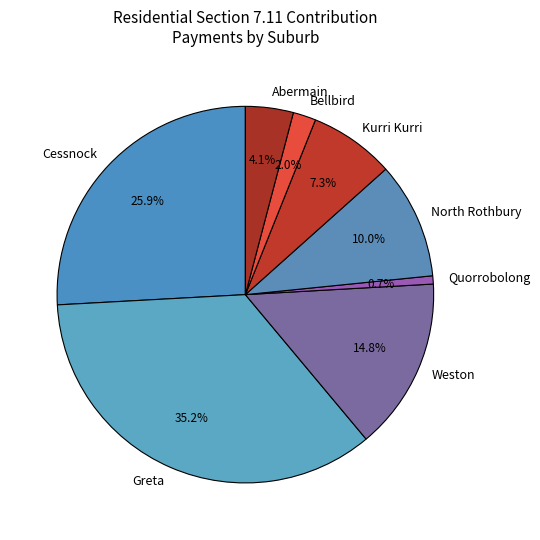

How much of the chart is everything except Greta?

64.8%